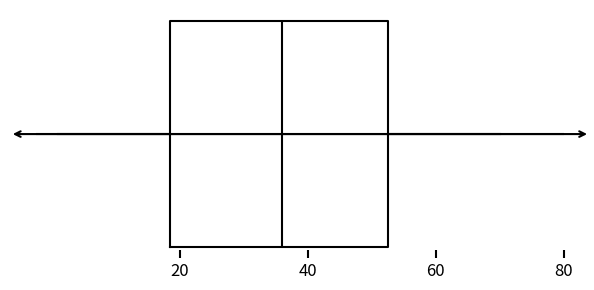

Transcribe this box plot: give where the median line is, the range the box spans, and where the two whiskers end, as read against the x-axis. The values are not printed on the chart, so give them approximately, as read against the axis.

median 36, box 18 to 52, whiskers 2 to 70